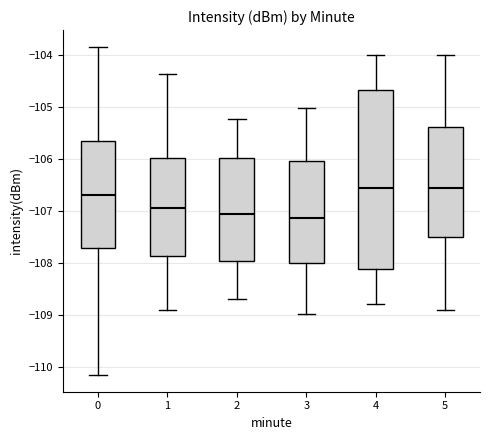

Reading left to right, read every box against the y-axis: the position of its median line, the range the box covers, and the ends of its whiskers. The values are not printed on the chart, so give them approximately, as read against the axis.

0: median -106.7, box -107.7 to -105.7, whiskers -110.2 to -103.8
1: median -107.0, box -107.9 to -106.0, whiskers -108.9 to -104.4
2: median -107.1, box -108.0 to -106.0, whiskers -108.7 to -105.2
3: median -107.1, box -108.0 to -106.0, whiskers -109.0 to -105.0
4: median -106.6, box -108.1 to -104.7, whiskers -108.8 to -104.0
5: median -106.6, box -107.5 to -105.4, whiskers -108.9 to -104.0